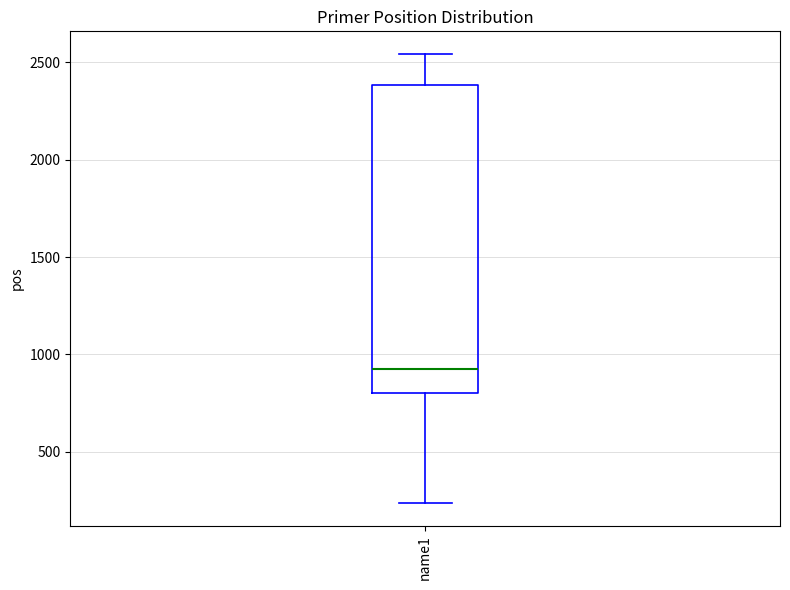

Read this box plot against the y-axis: the position of the median line, the range covered by the box, and the ends of both whiskers. The values are not printed on the chart, so give them approximately, as read against the axis.

median 950, box 800 to 2400, whiskers 250 to 2550